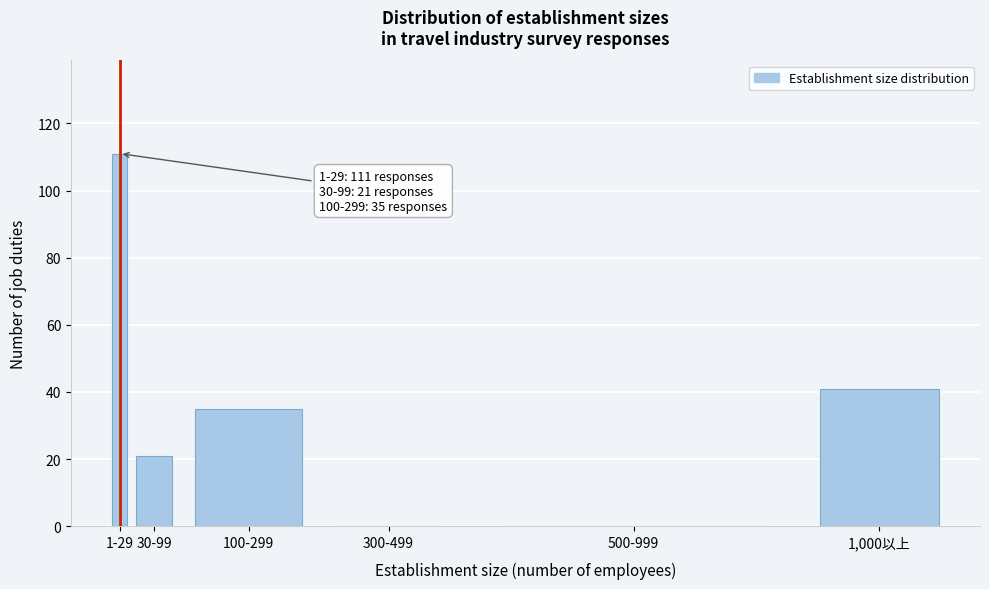

Reading right to left, extract all data points from this chart.

1,000以上=41	500-999=0	300-499=0	100-299=35	30-99=21	1-29=111